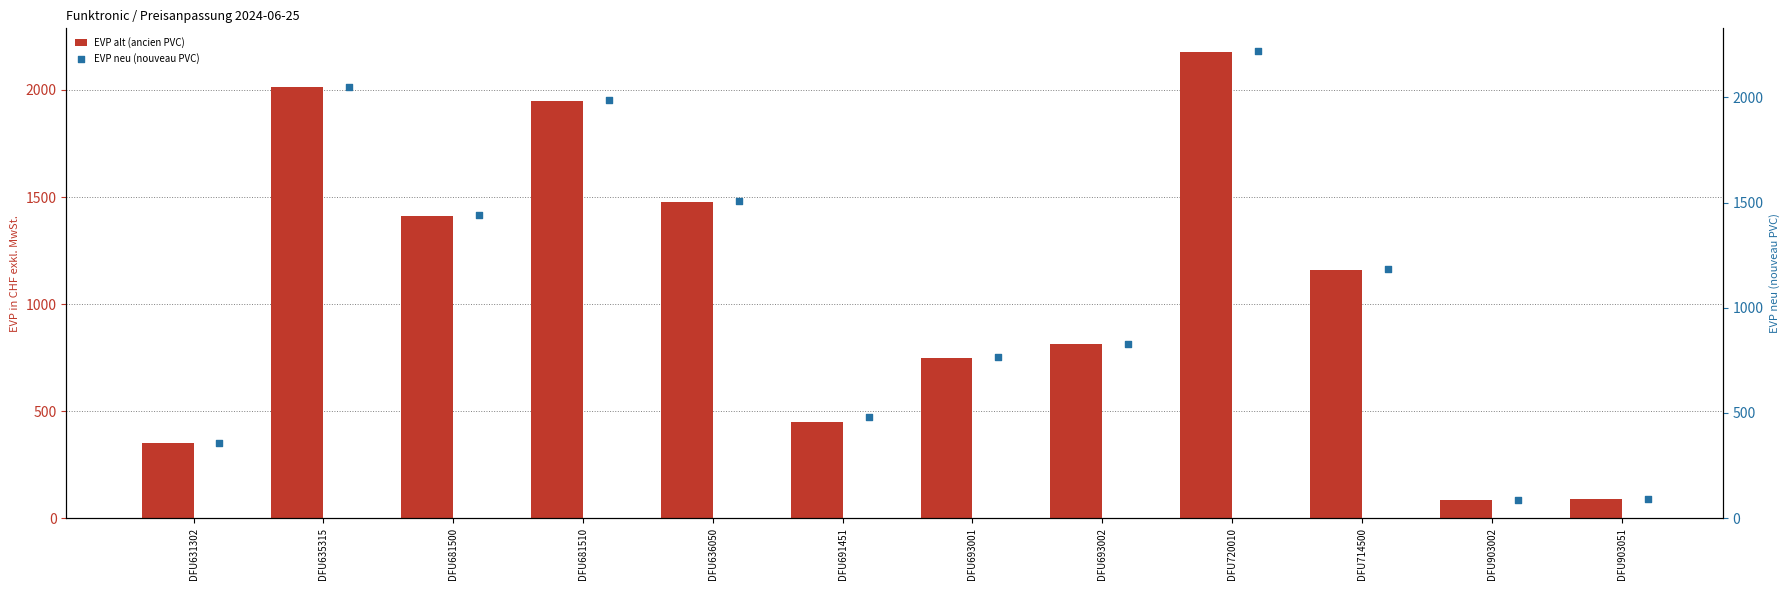

Which series has the largest Y range (max minus min)?

EVP neu (nouveau PVC)